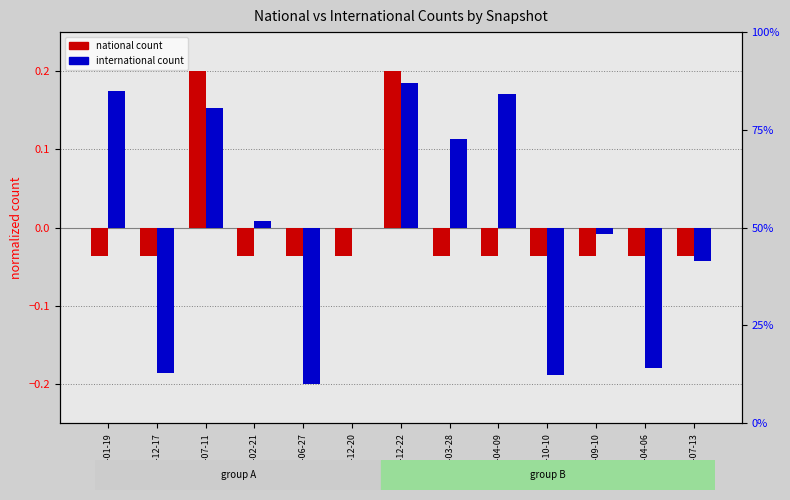

How many positive values does the international series have?

6